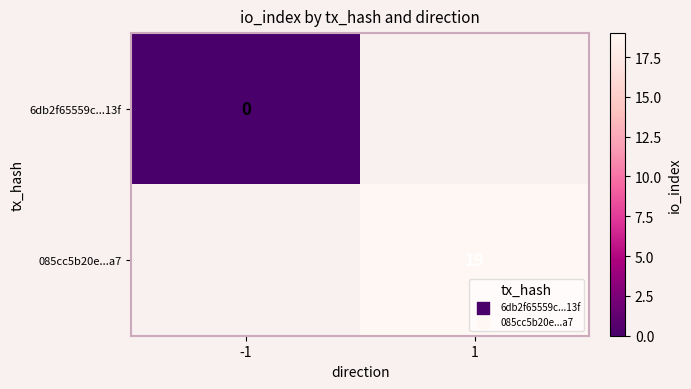

Is it true that 085cc5b20e...a7 equals 19 at 1?

True